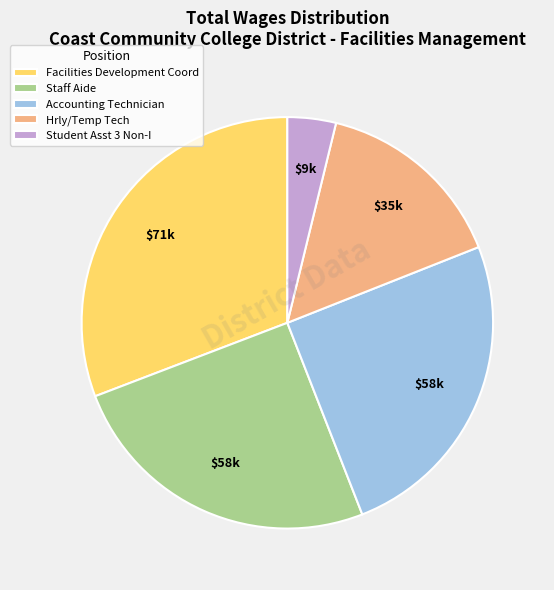

Do Facilities Development Coord and Hrly/Temp Tech together represent more than half of the pie?

No